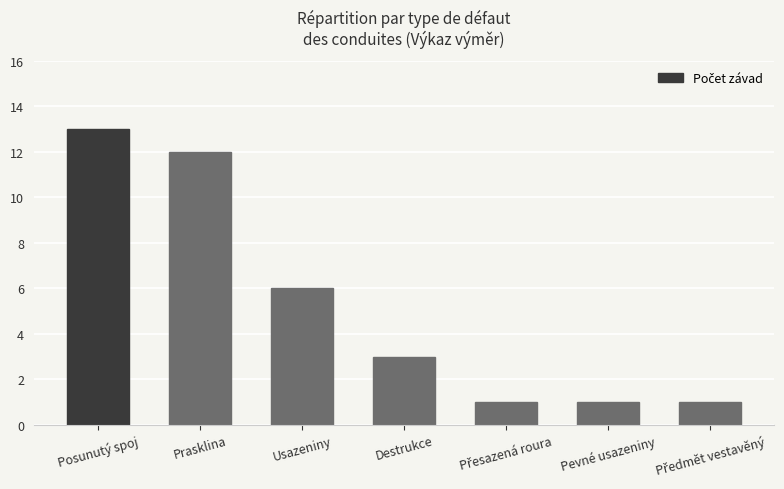

Are the bars grouped side by side (vs. stacked)?

No